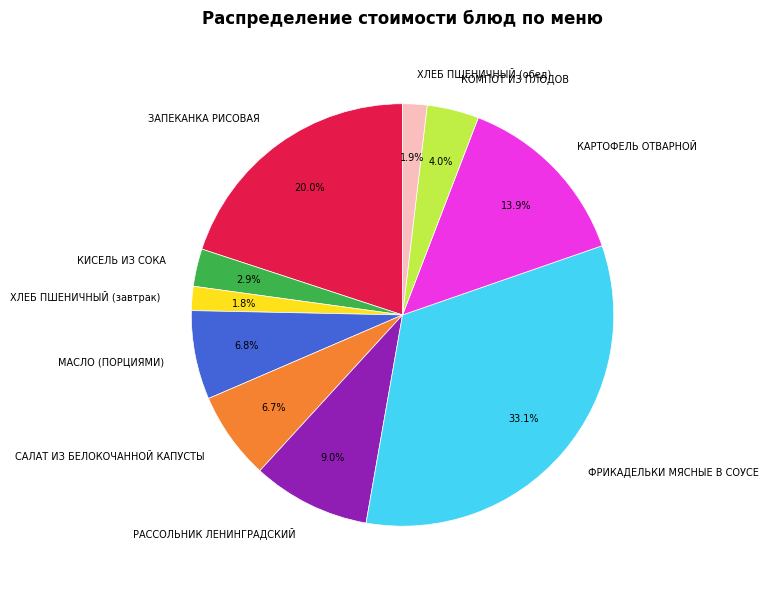

The САЛАТ ИЗ БЕЛОКОЧАННОЙ КАПУСТЫ slice represents 1% of the pie. True or false?

False